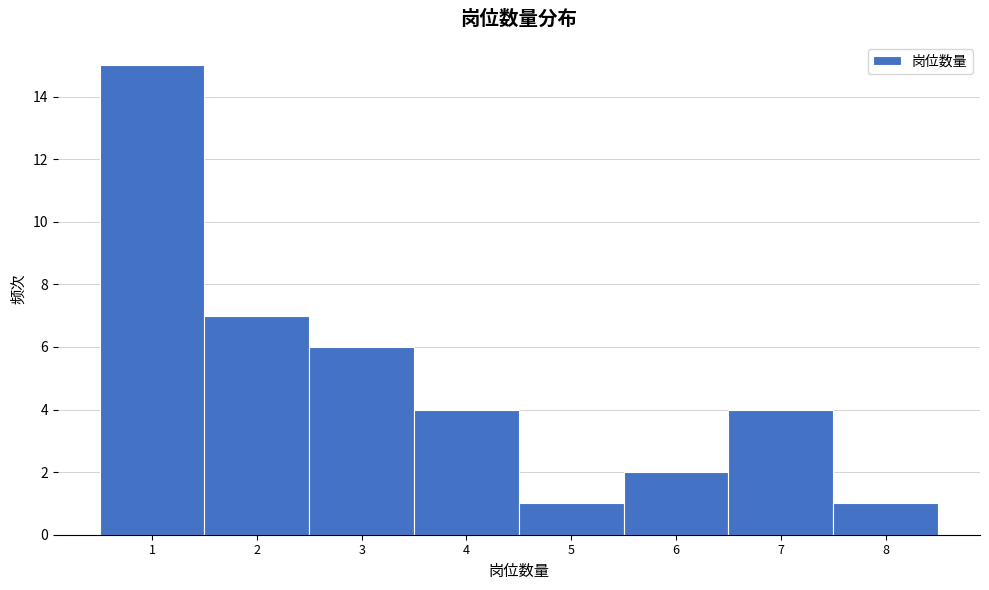

Over which range of the x-axis is the bar tallest?

0.5 to 1.5